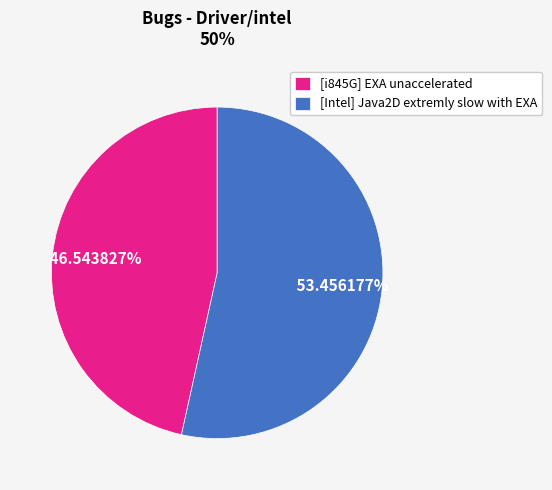

What is the largest slice in the pie chart?

[Intel] Java2D extremly slow with EXA